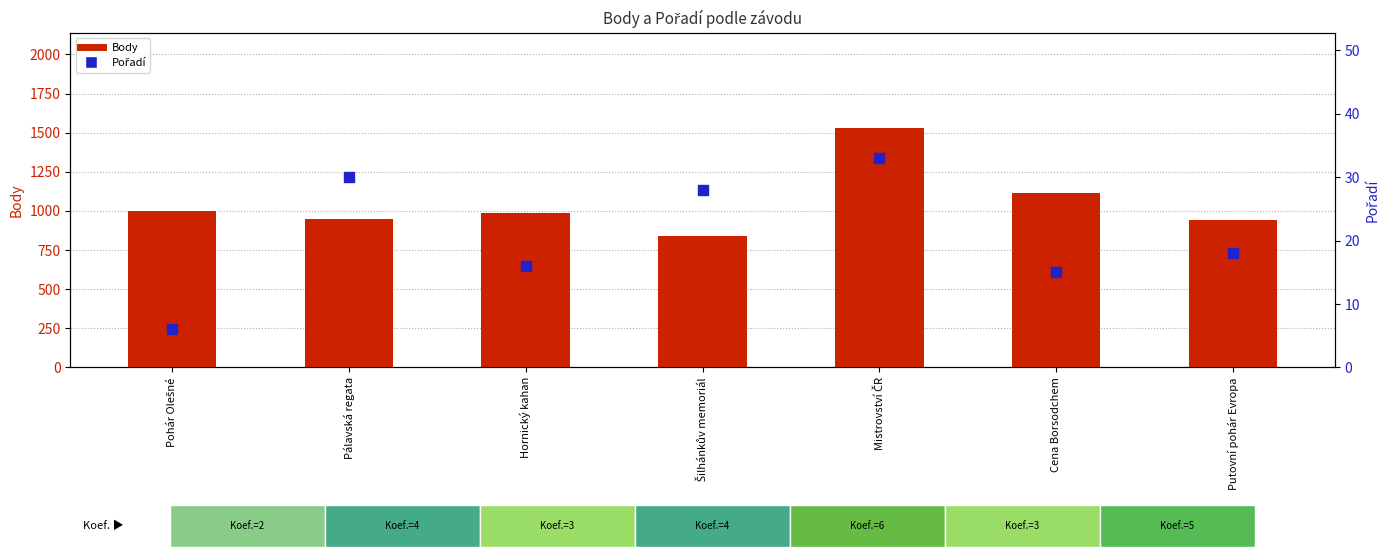

Which series reaches the maximum Y coordinate?

Body